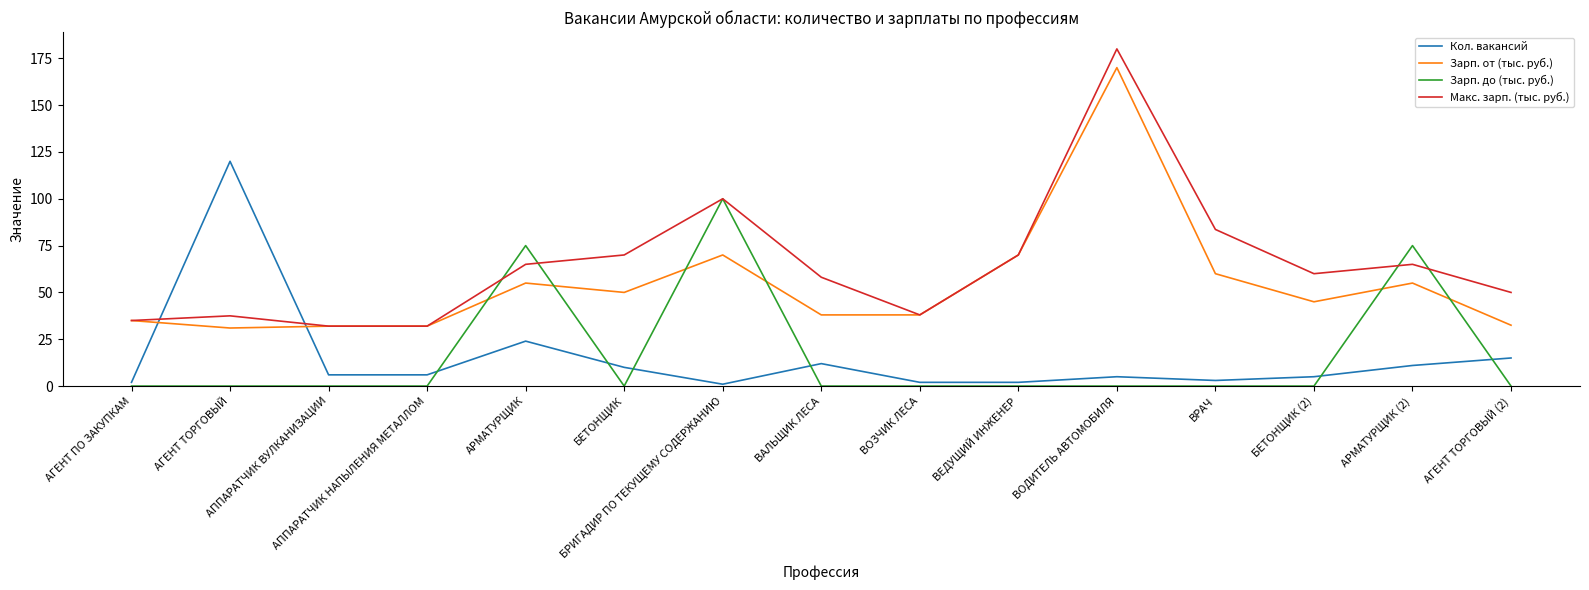

What is the maximum value for Зарп. от (тыс. руб.)?

170.0